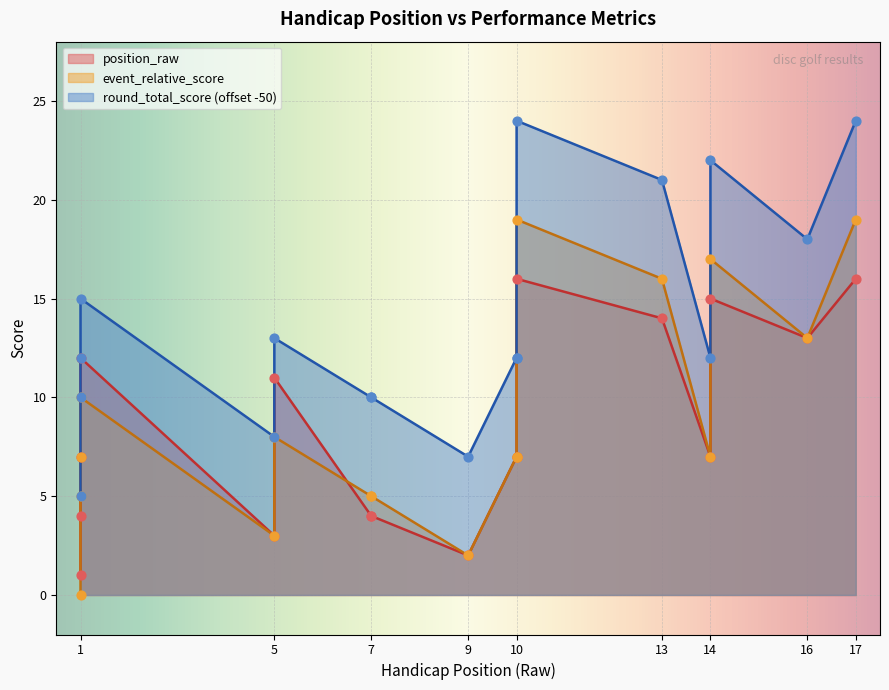

What are all the series names shown in the legend?

position_raw, event_relative_score, round_total_score